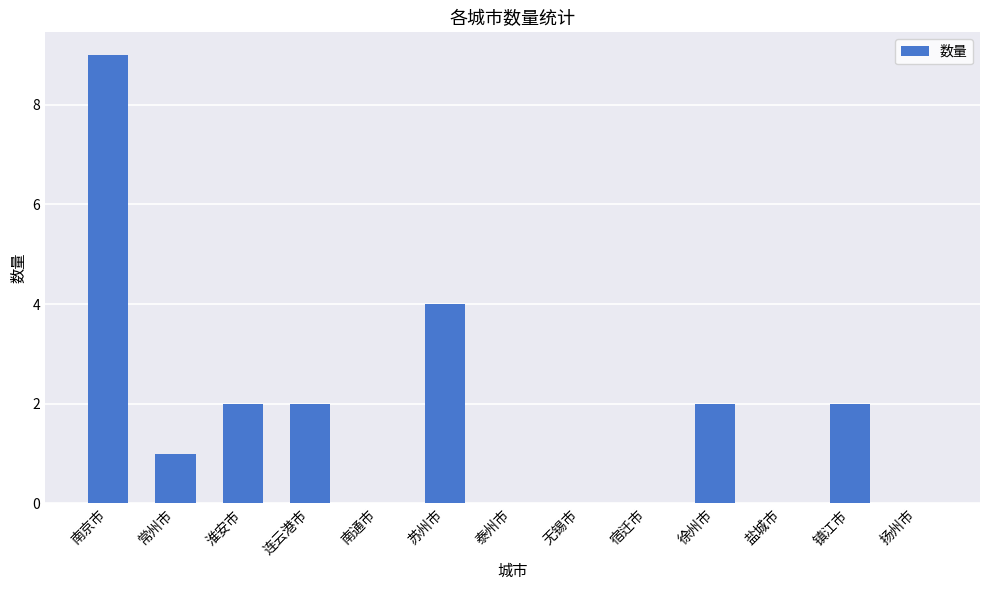

At which category does the chart reach its peak across all series?

南京市